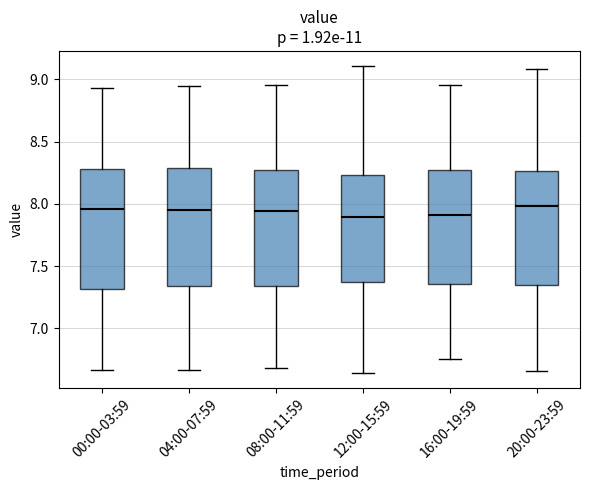

Reading left to right, read every box against the y-axis: the position of its median line, the range the box covers, and the ends of its whiskers. The values are not printed on the chart, so give them approximately, as read against the axis.

00:00-03:59: median 7.95, box 7.30 to 8.30, whiskers 6.65 to 8.95
04:00-07:59: median 7.95, box 7.35 to 8.30, whiskers 6.65 to 8.95
08:00-11:59: median 7.95, box 7.35 to 8.25, whiskers 6.70 to 8.95
12:00-15:59: median 7.90, box 7.35 to 8.25, whiskers 6.65 to 9.10
16:00-19:59: median 7.90, box 7.35 to 8.25, whiskers 6.75 to 8.95
20:00-23:59: median 8.00, box 7.35 to 8.25, whiskers 6.65 to 9.10